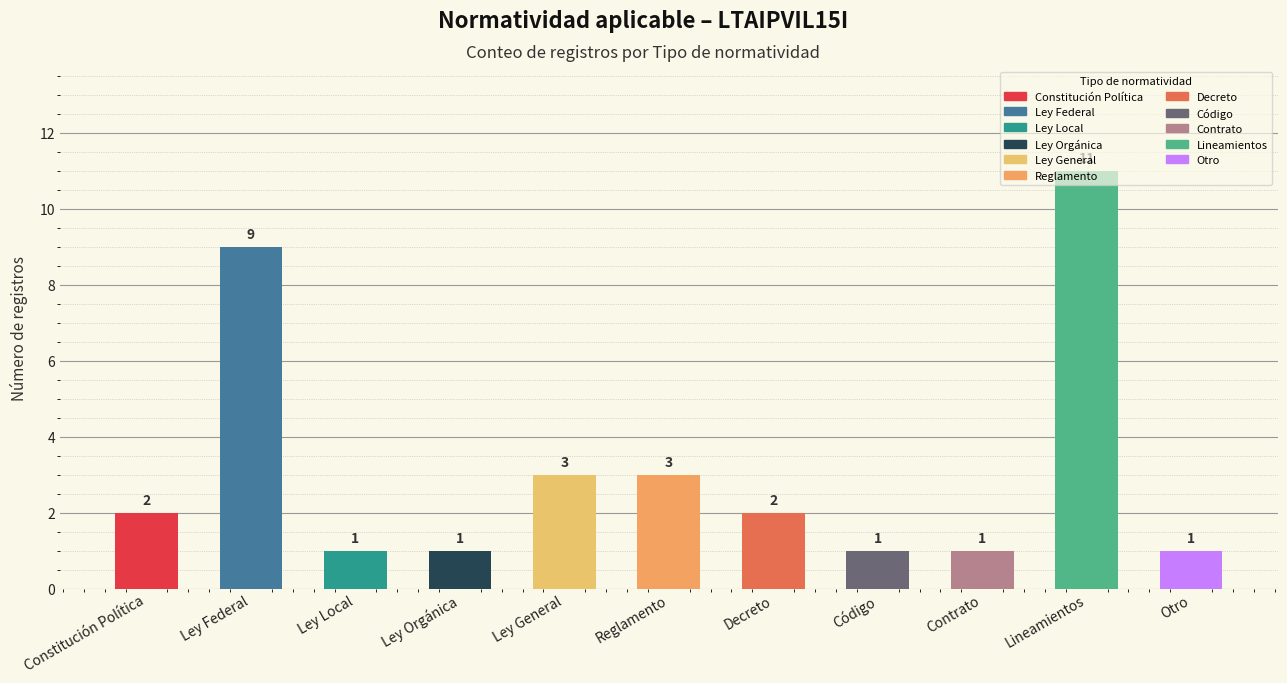

Does the chart contain stacked bars?

No